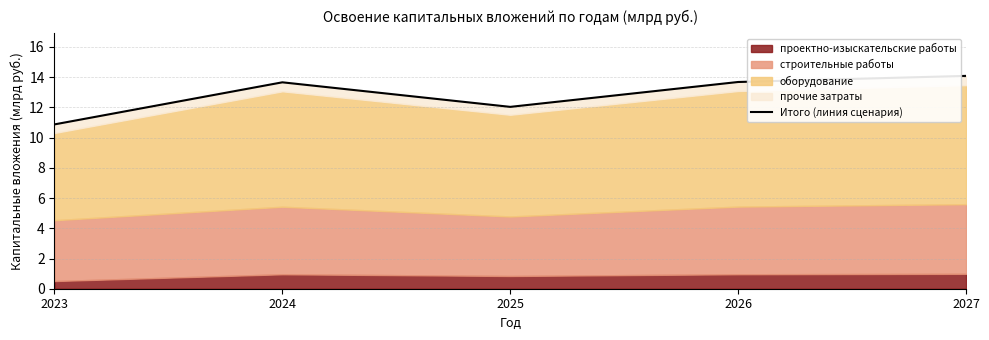

Reading left to right, list all the values displayed in this chart.

10.9	13.7	12.0	13.7	14.1